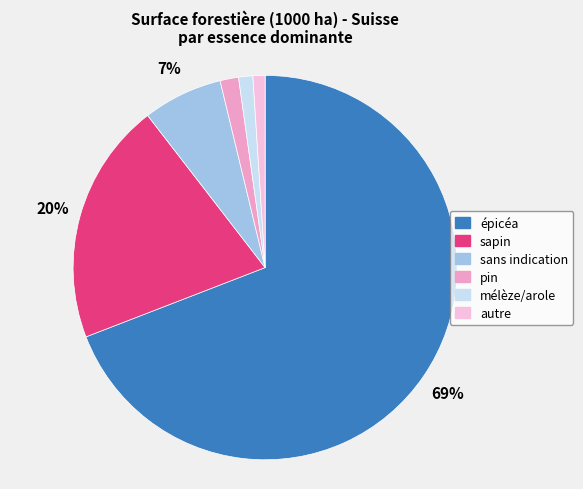

Is there a majority slice in this chart?

Yes